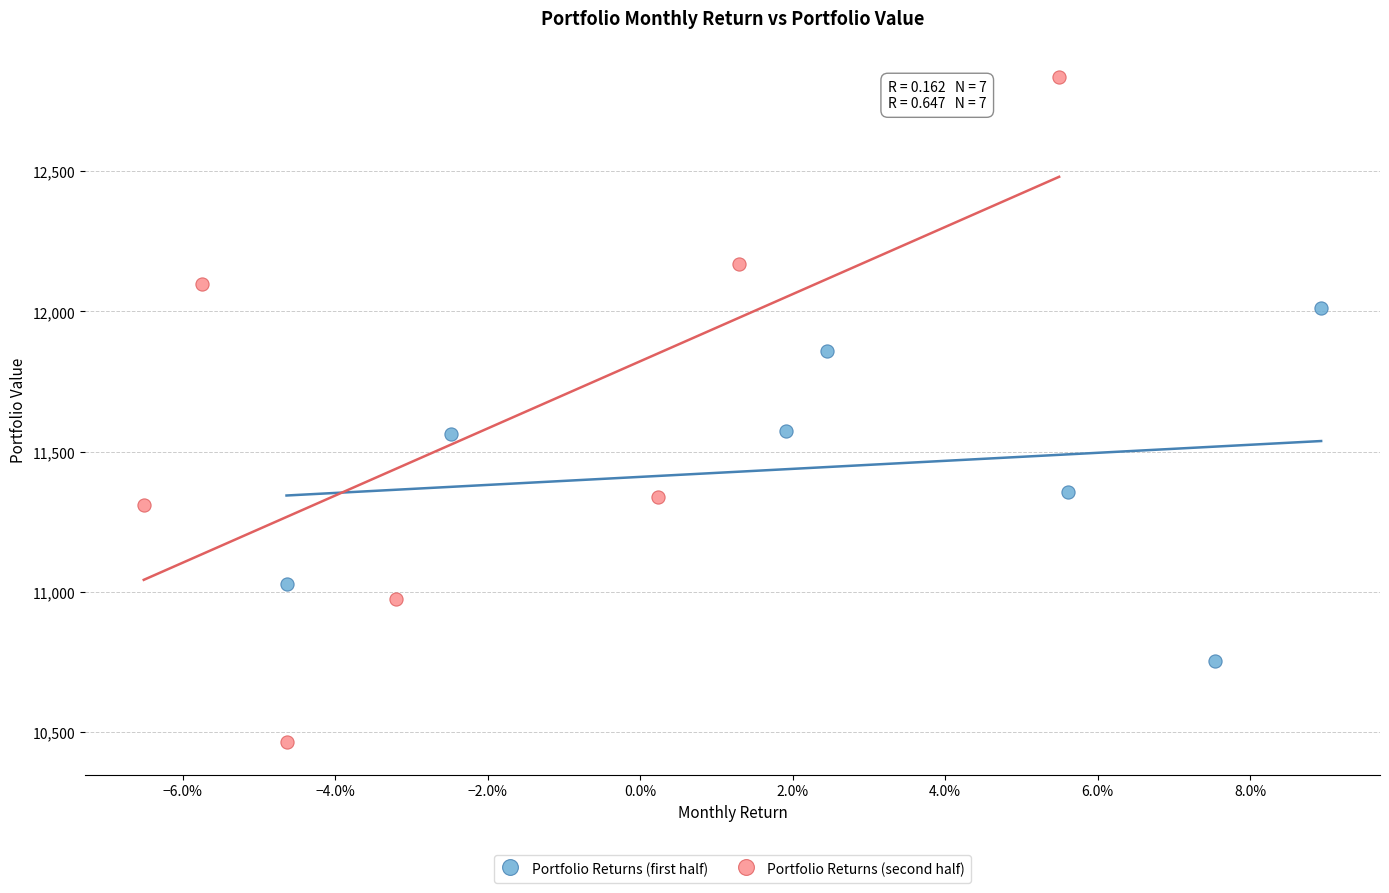

Which series reaches the minimum Y coordinate?

Portfolio Returns (second half)